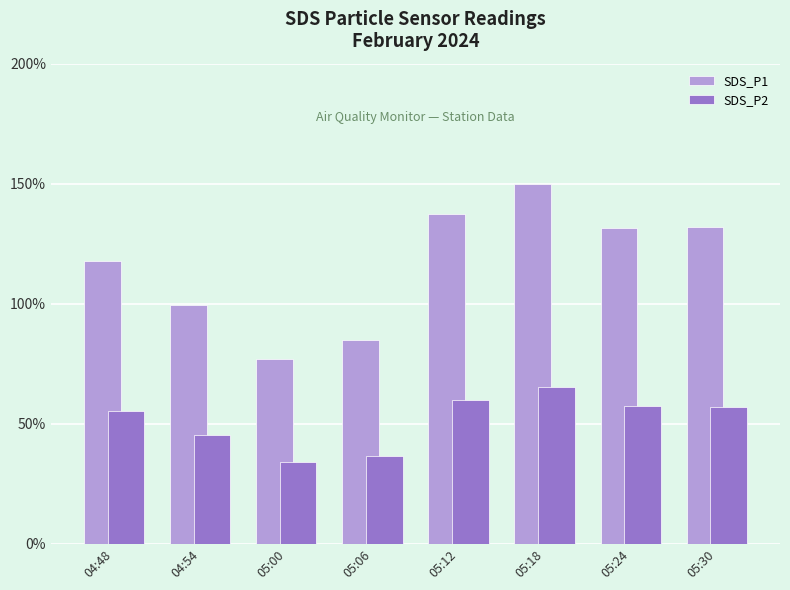

What is the difference between the maximum and second lowest values in the SDS_P2 series?

28.7